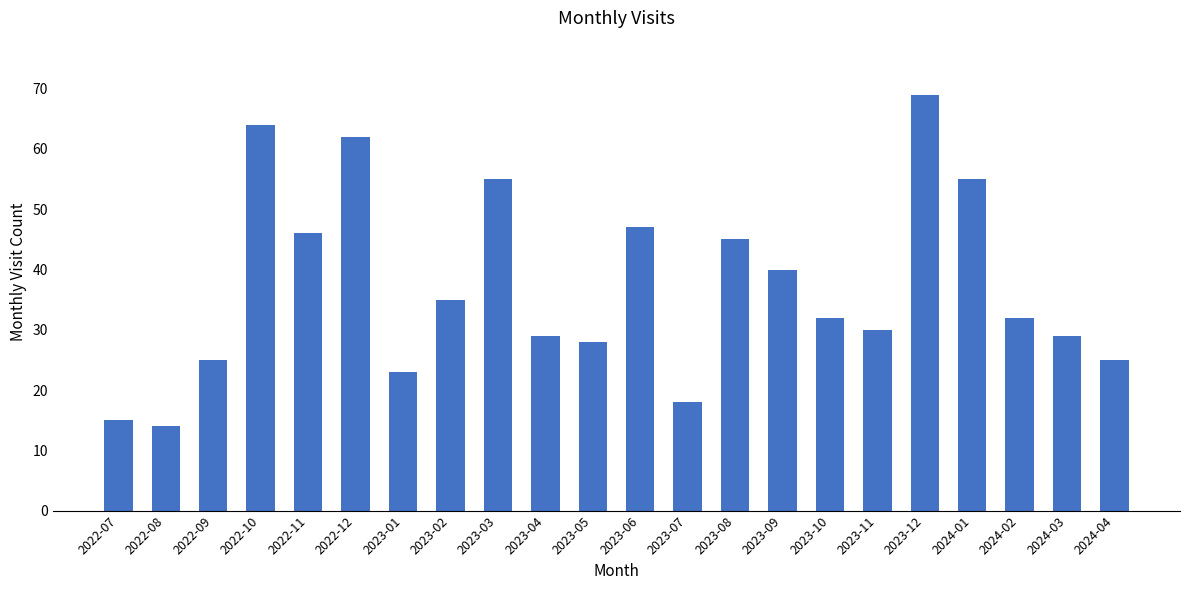

What is the change in value from 2022-10 to 2023-07?

-46